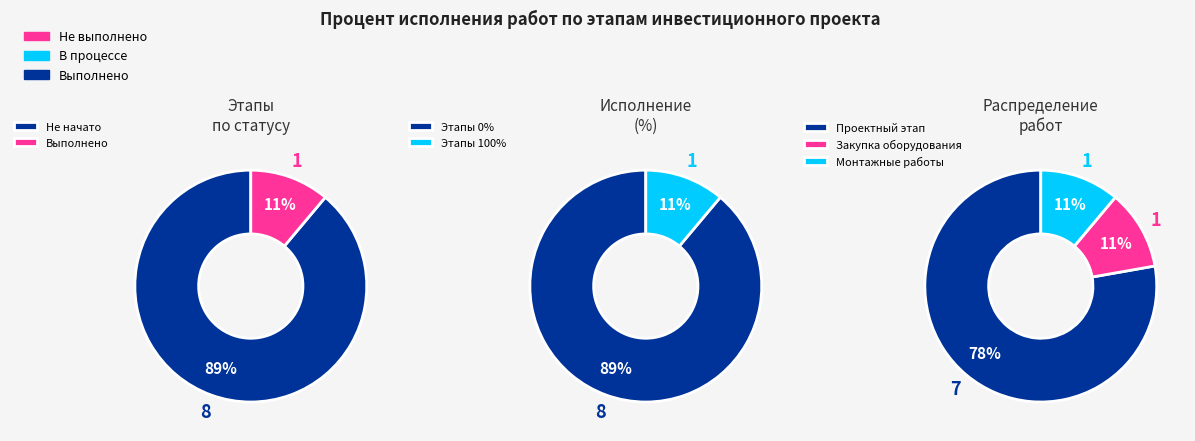

Is there any slice that represents more than half of the pie?

Yes